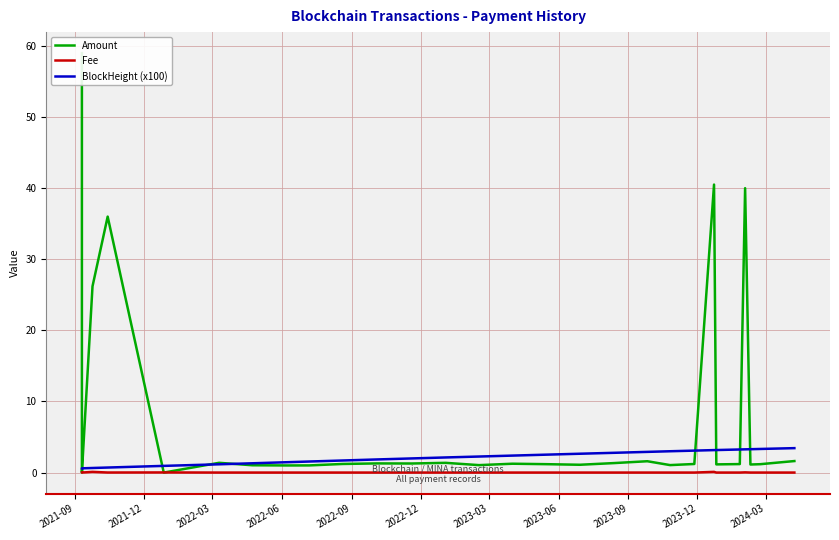

How many values in the Amount series exceed 1?

27